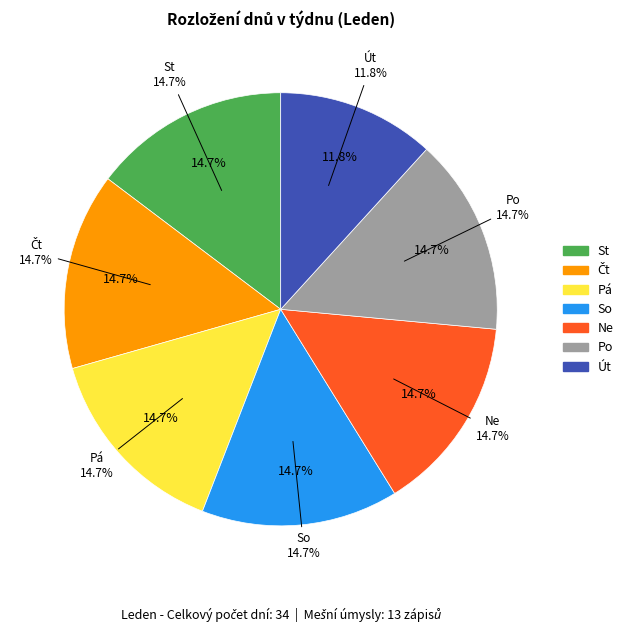

Do Pá and Po together represent more than half of the pie?

No